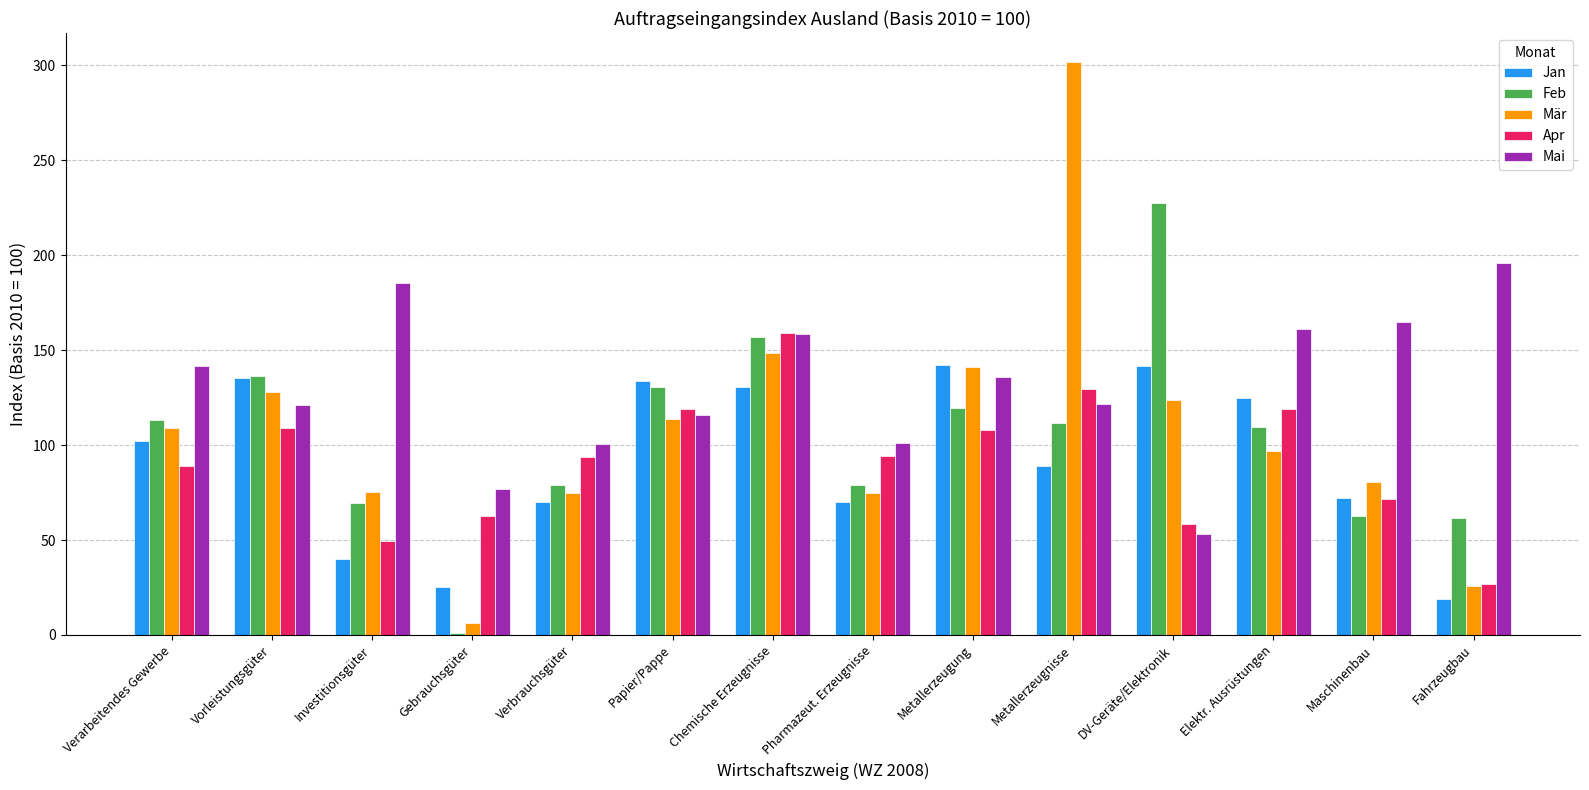

What is the total value across all series at DV-Geräte/Elektronik?

604.4